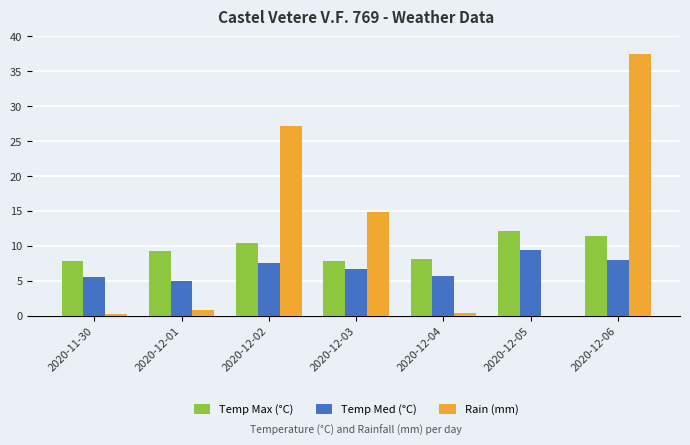

Read the Temp Med (°C) value at 2020-11-30.

5.5